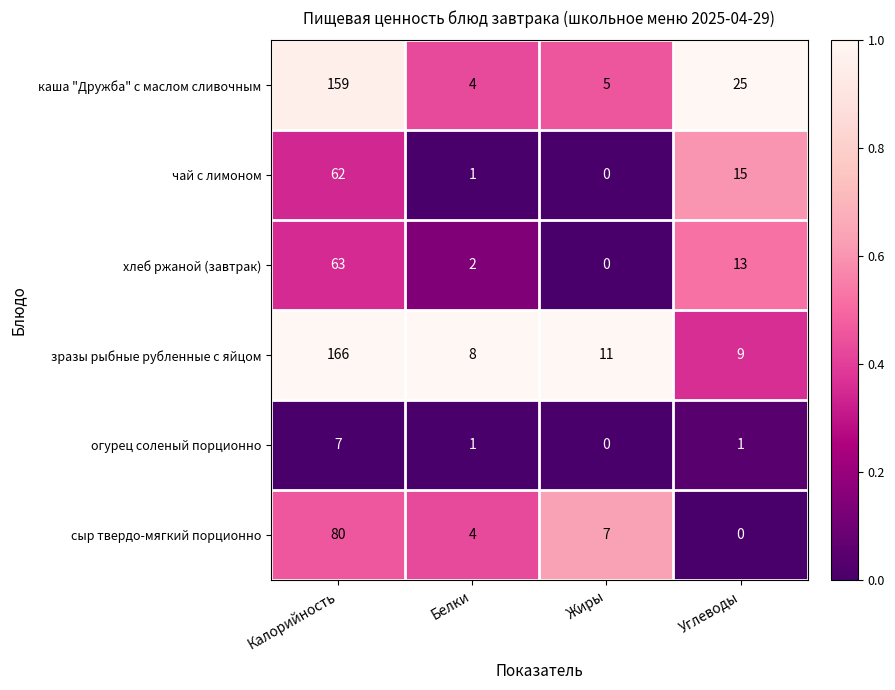

Between Жиры and Углеводы, which series saw the biggest shift?

каша "Дружба" с маслом сливочным